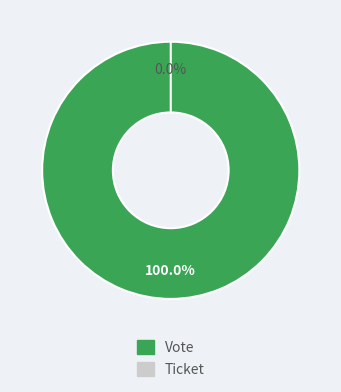

What is the majority slice?

Vote